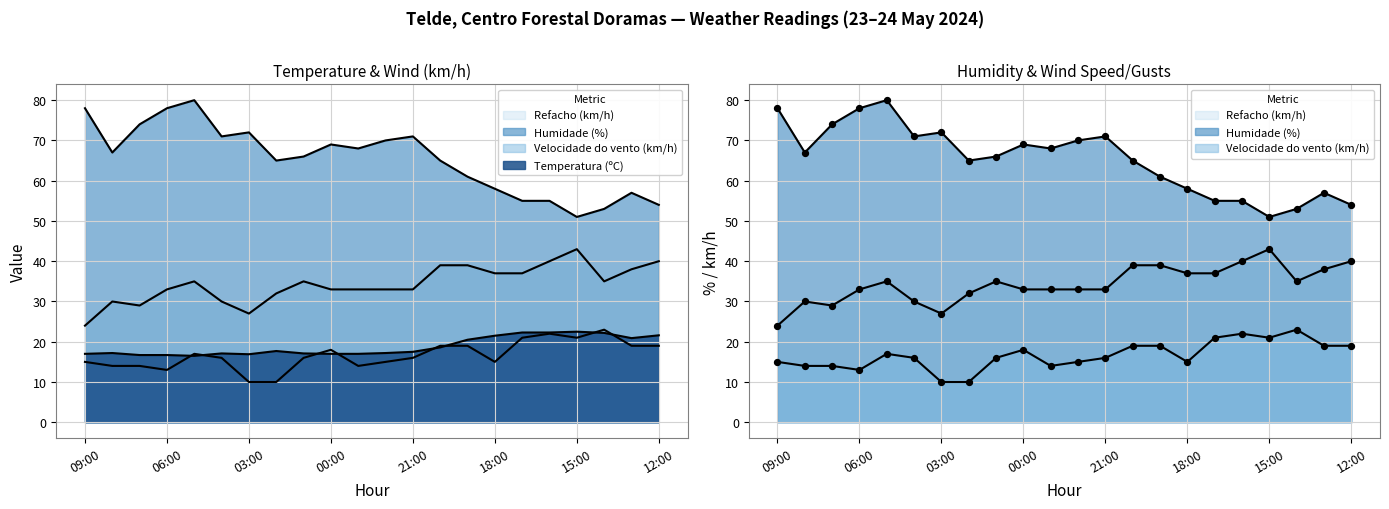

Which series has the largest total across all categories?

Humidade (%)